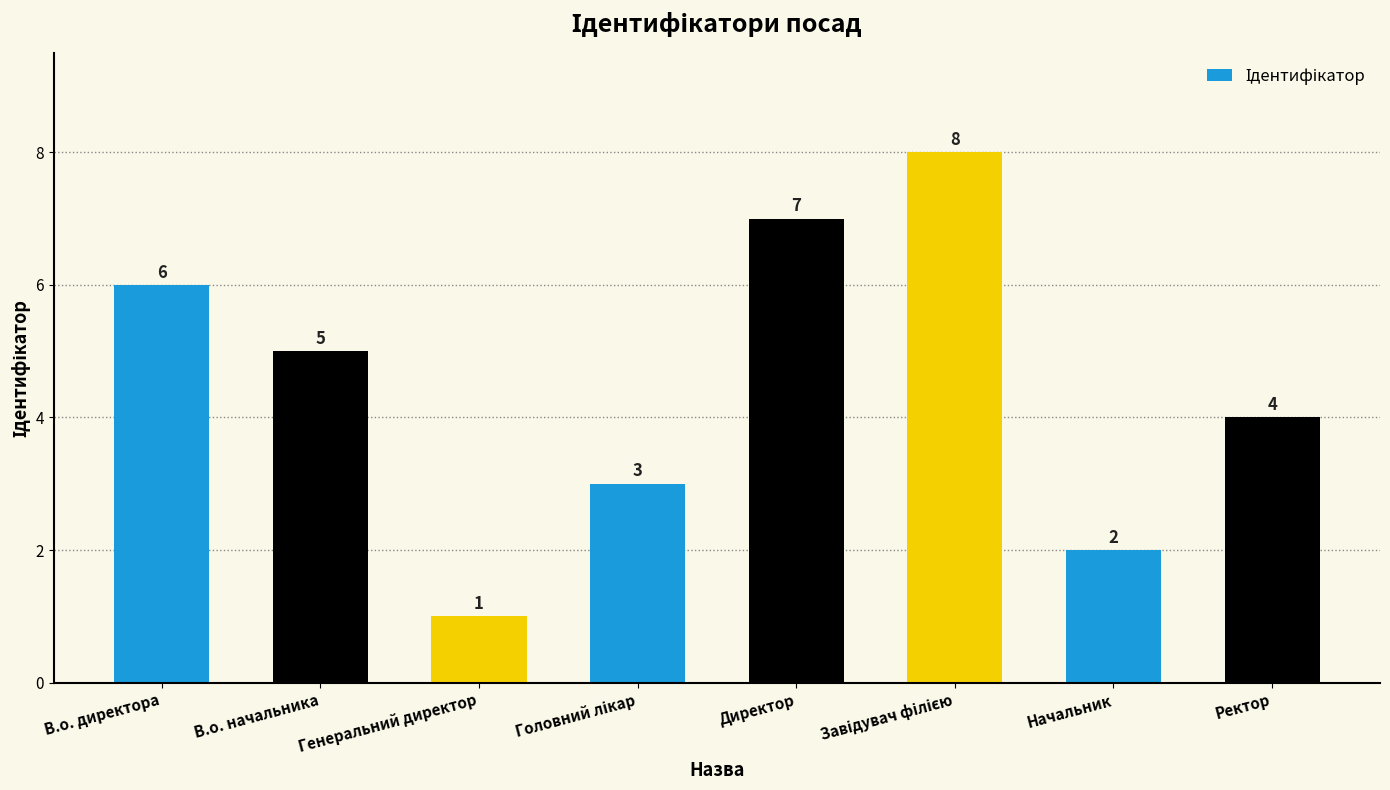

At which category does the chart reach its minimum across all series?

Генеральний директор